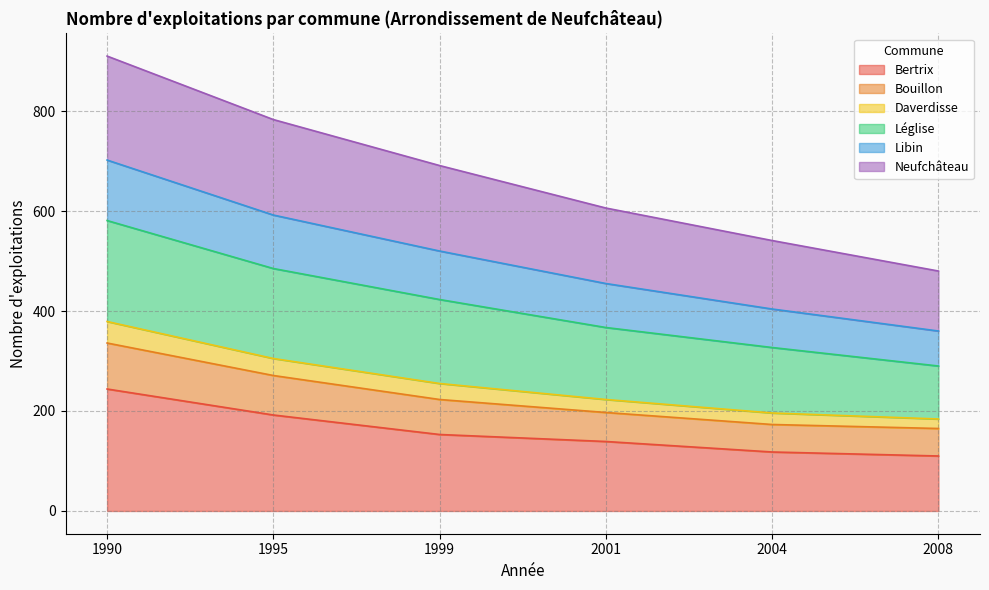

What is the total value across all series at 2001?

606